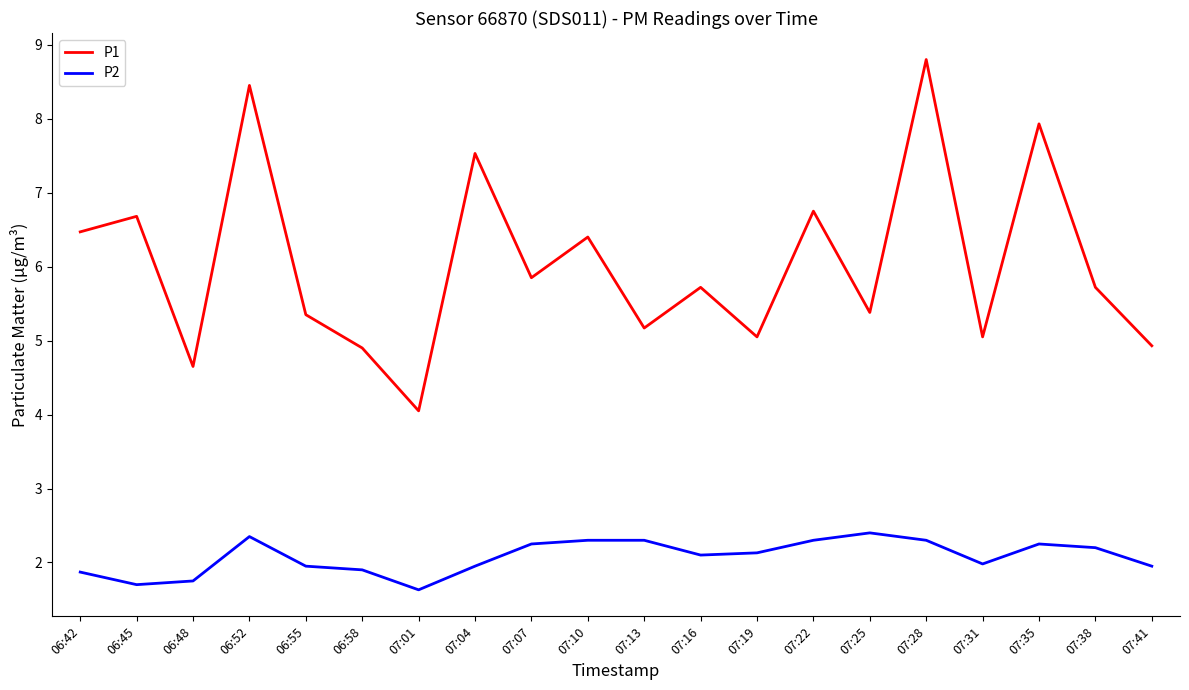

What is the sum of the P1 values at 07:31 and 06:52?

13.5